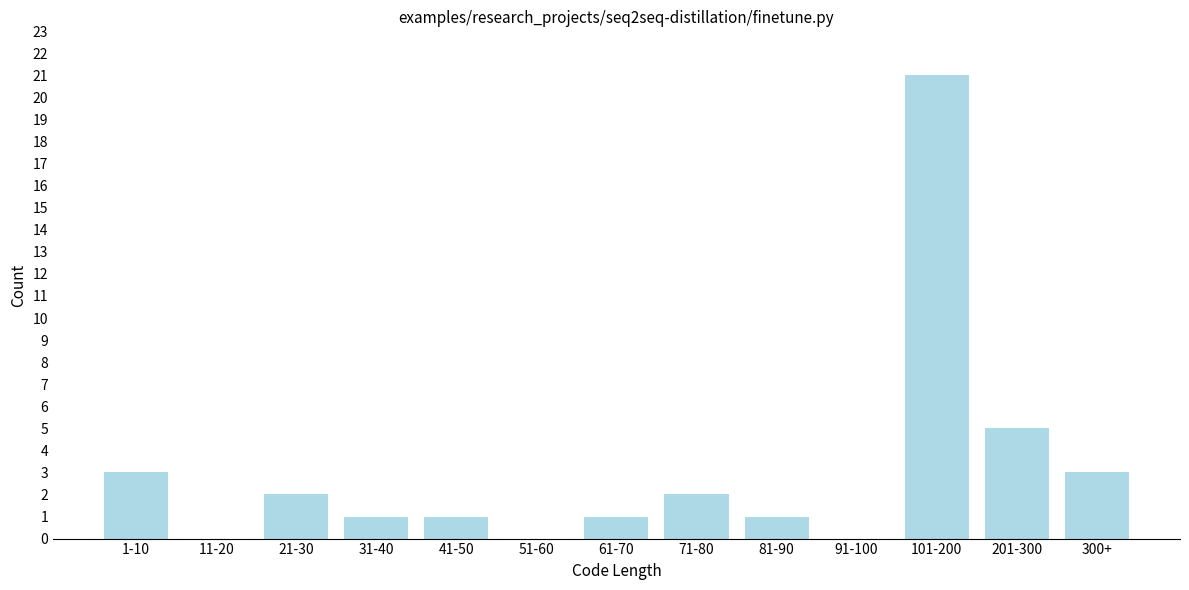

Reading right to left, list all the values displayed in this chart.

300+=3	201-300=5	101-200=21	91-100=0	81-90=1	71-80=2	61-70=1	51-60=0	41-50=1	31-40=1	21-30=2	11-20=0	1-10=3